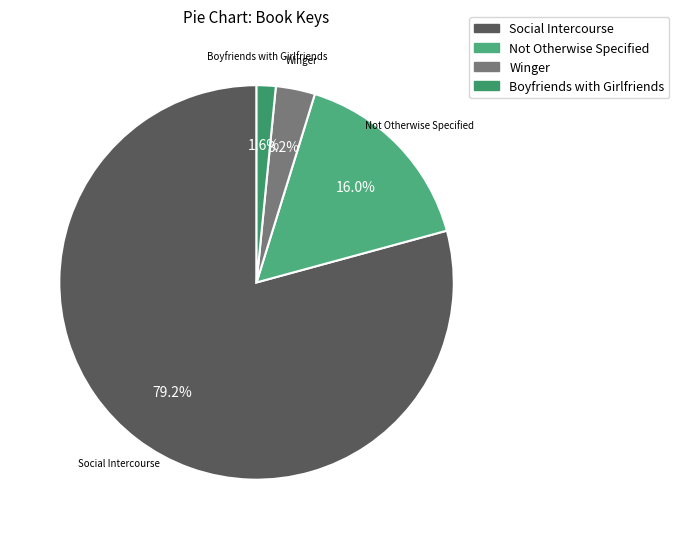

How many slices are in this pie chart?

4